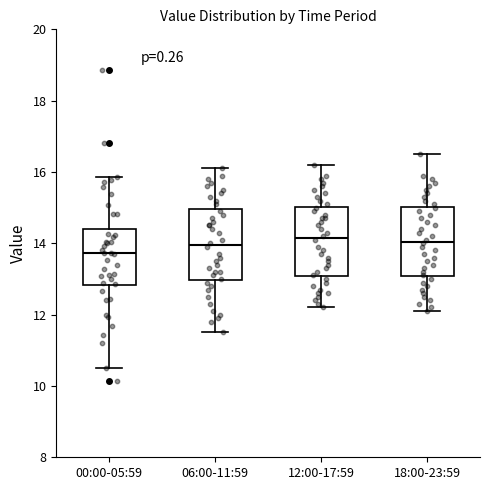

Reading left to right, transcribe this box plot: for each box, give where its median line is, the range the box spans, and where its two whiskers end, as read against the y-axis. The values are not printed on the chart, so give them approximately, as read against the axis.

00:00-05:59: median 13.8, box 12.8 to 14.4, whiskers 10.6 to 15.8
06:00-11:59: median 14.0, box 13.0 to 15.0, whiskers 11.6 to 16.2
12:00-17:59: median 14.2, box 13.0 to 15.0, whiskers 12.2 to 16.2
18:00-23:59: median 14.0, box 13.0 to 15.0, whiskers 12.2 to 16.6